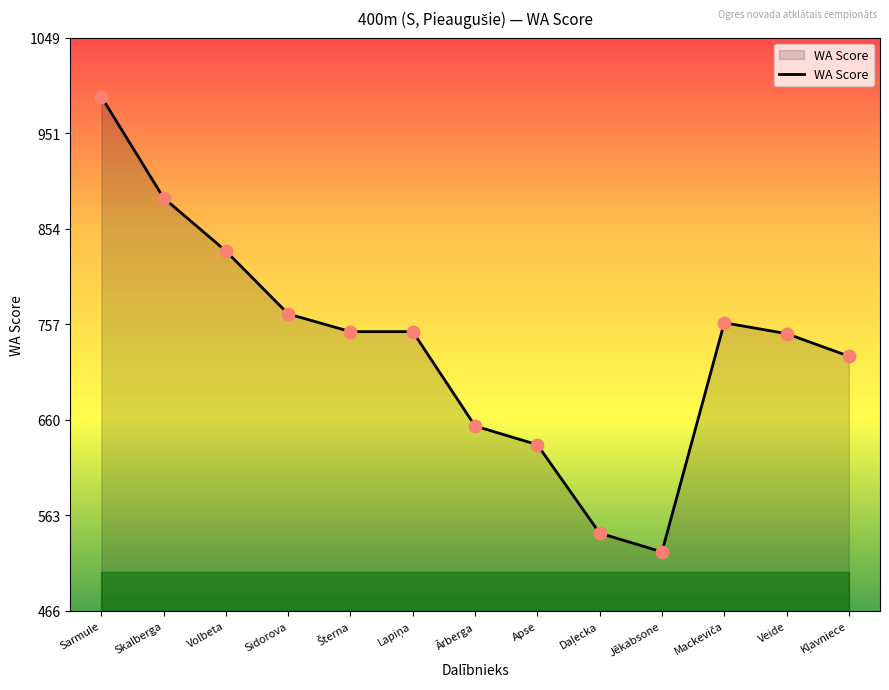

What is the change in value from Skalberga to Ārberga?

-232